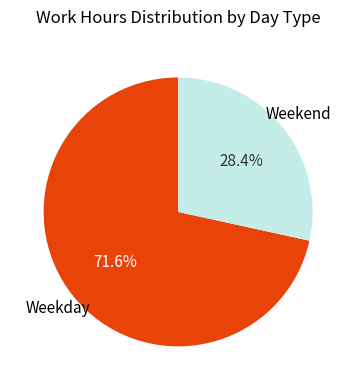

Does any single category account for the majority?

Yes